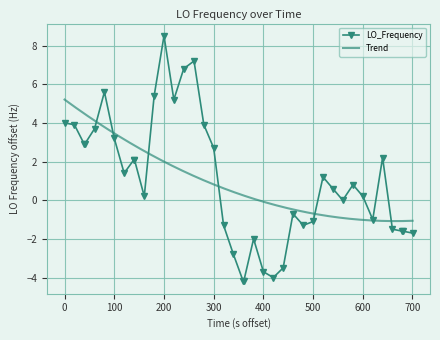

What is the maximum value for LO_Frequency?

8.5